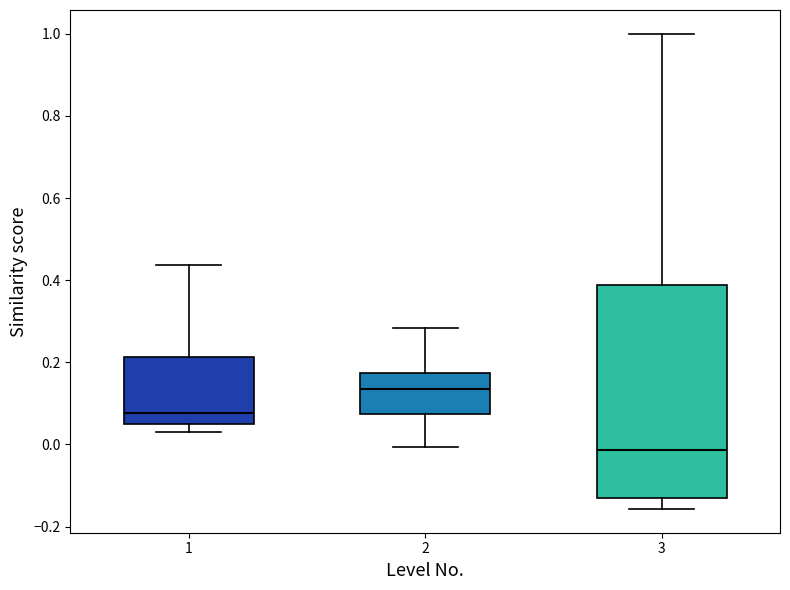

Where does the median line of the box at x = 1 sit on the y-axis? The values are not printed on the chart, so give them approximately, as read against the axis.

0.08